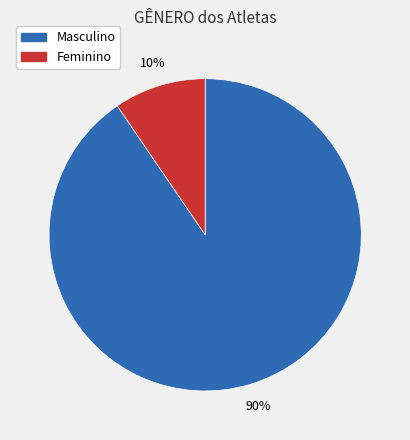

Do Masculino and Feminino together represent more than half of the pie?

Yes